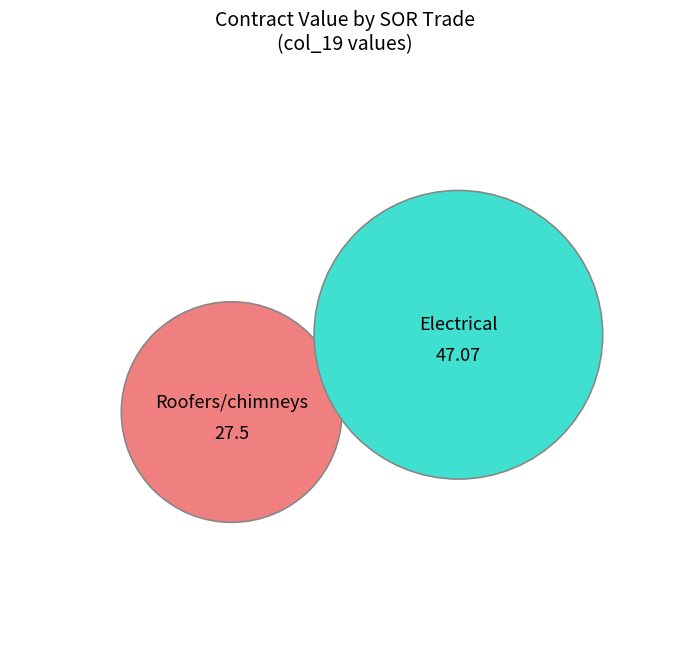

Which slice is the smallest?

Roofers/chimneys